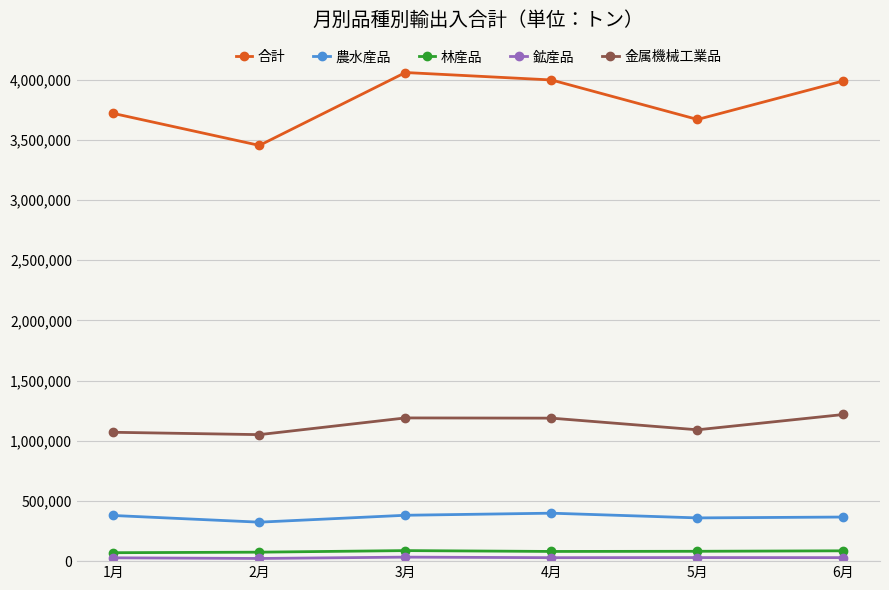

What is the average value of the 合計 series?

3814584